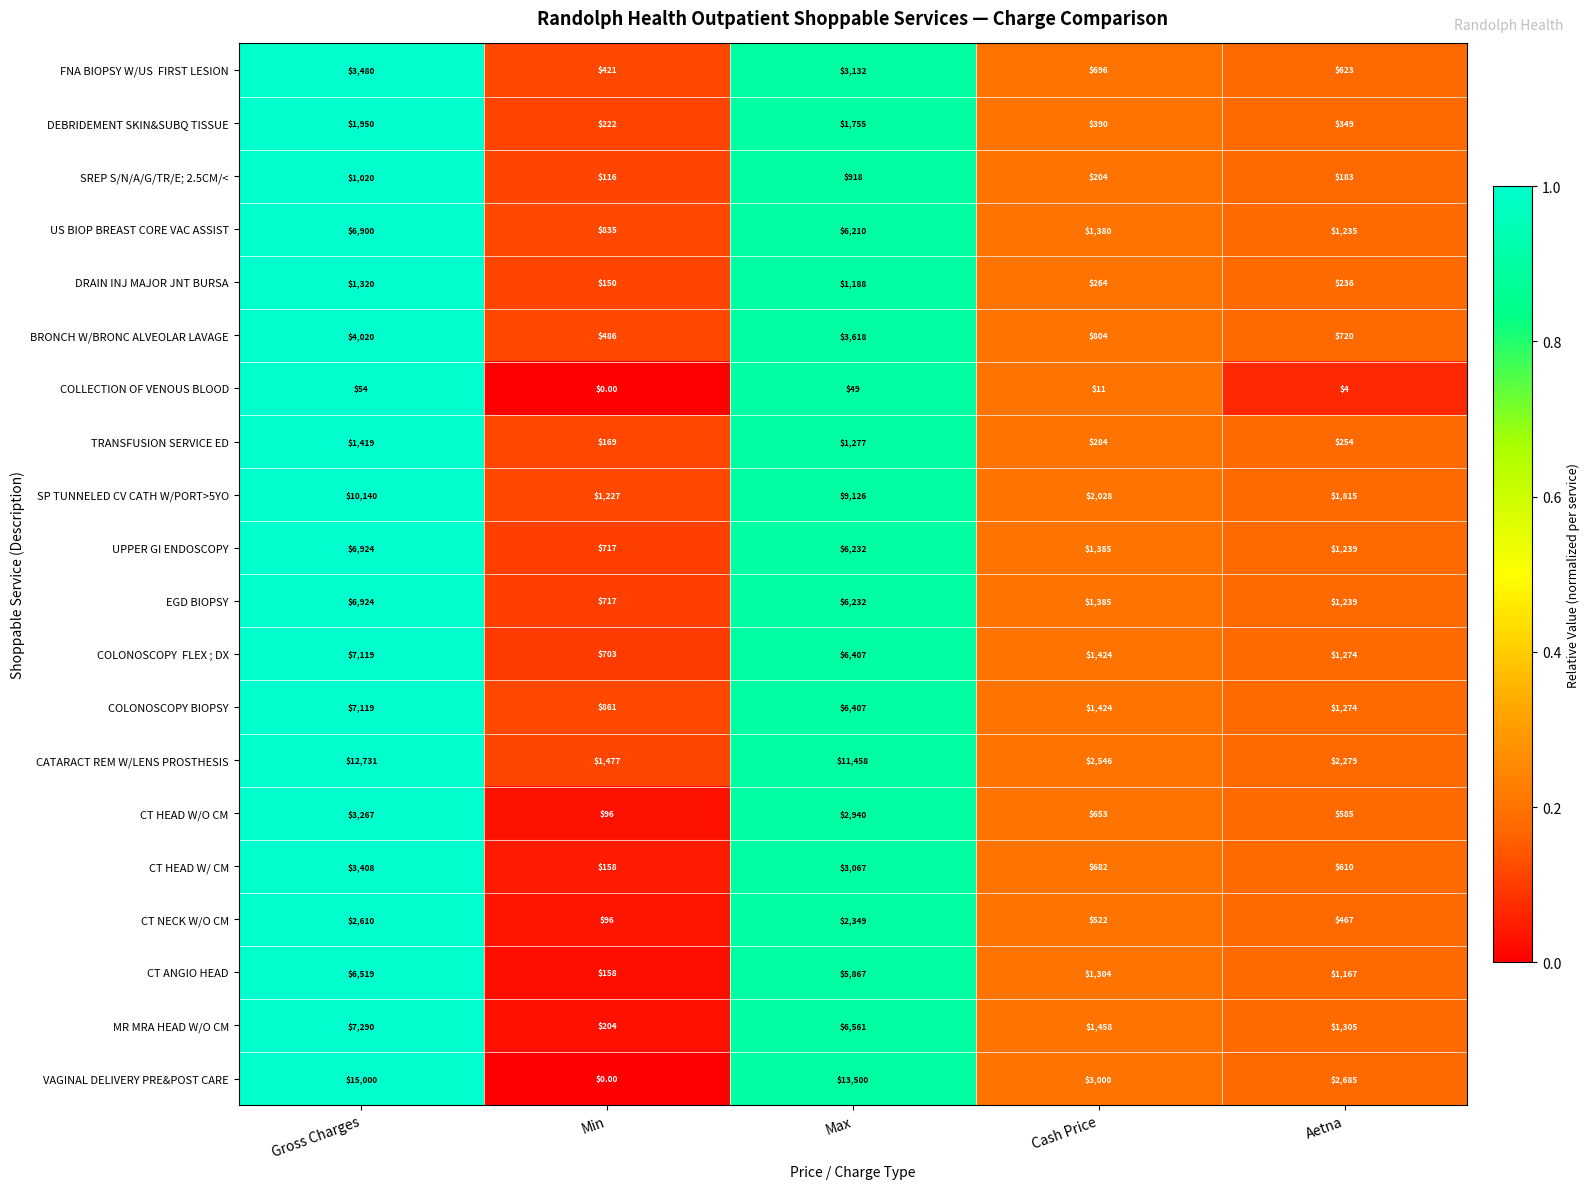

What is the spread (max minus min) of values at Min?

1477